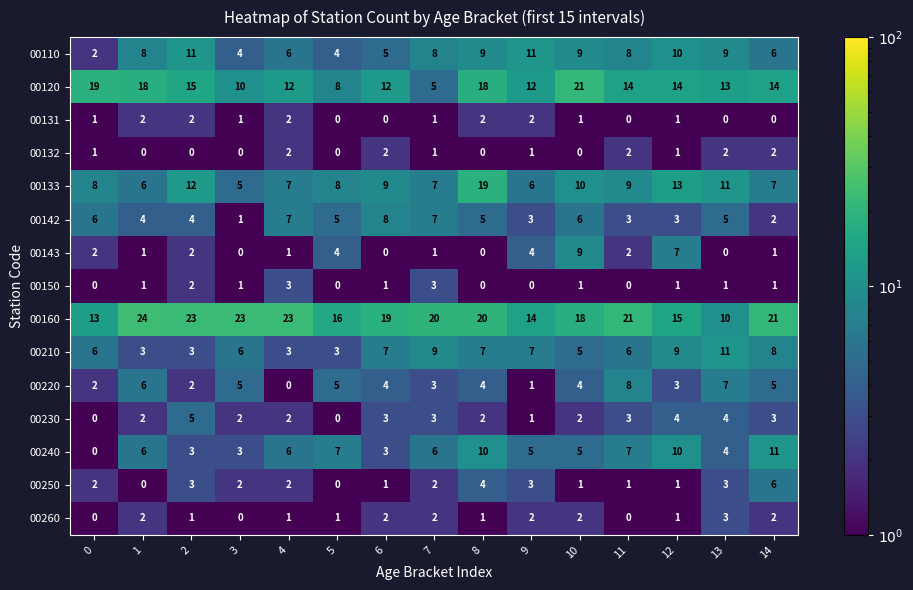

Count the number of data series in this chart.

15